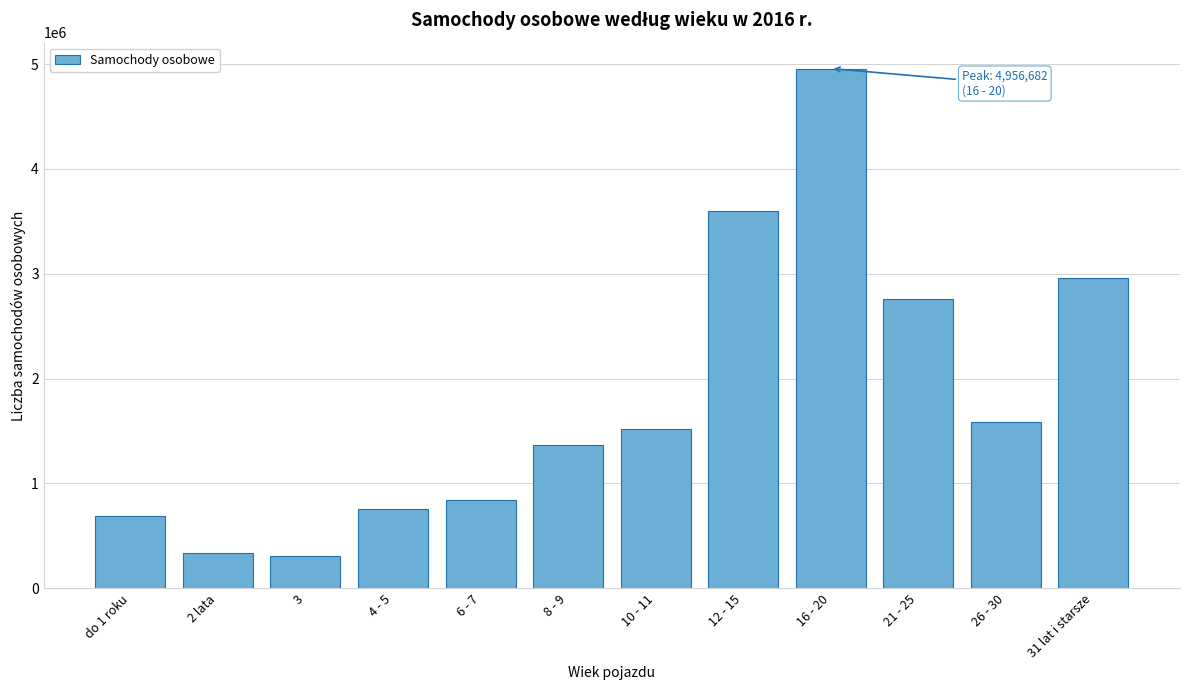

Reading left to right, list all the values displayed in this chart.

do 1 roku=694396	2 lata=334047	3=304379	4 - 5=754363	6 - 7=843794	8 - 9=1368839	10 - 11=1516459	12 - 15=3601792	16 - 20=4956682	21 - 25=2761194	26 - 30=1582463	31 lat i starsze=2956980